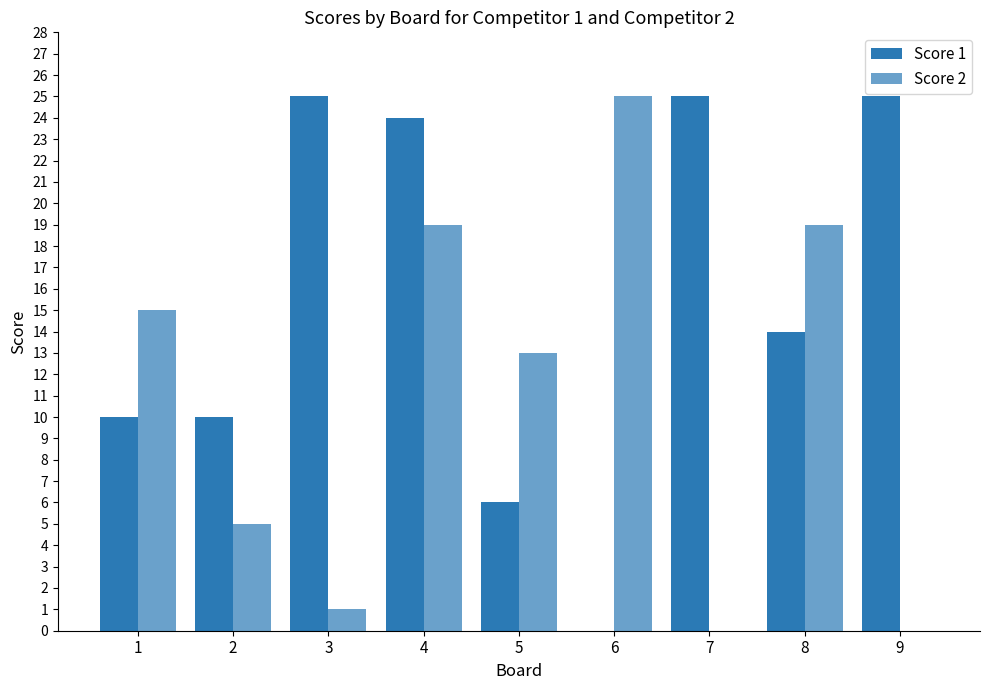

Does the chart contain stacked bars?

No